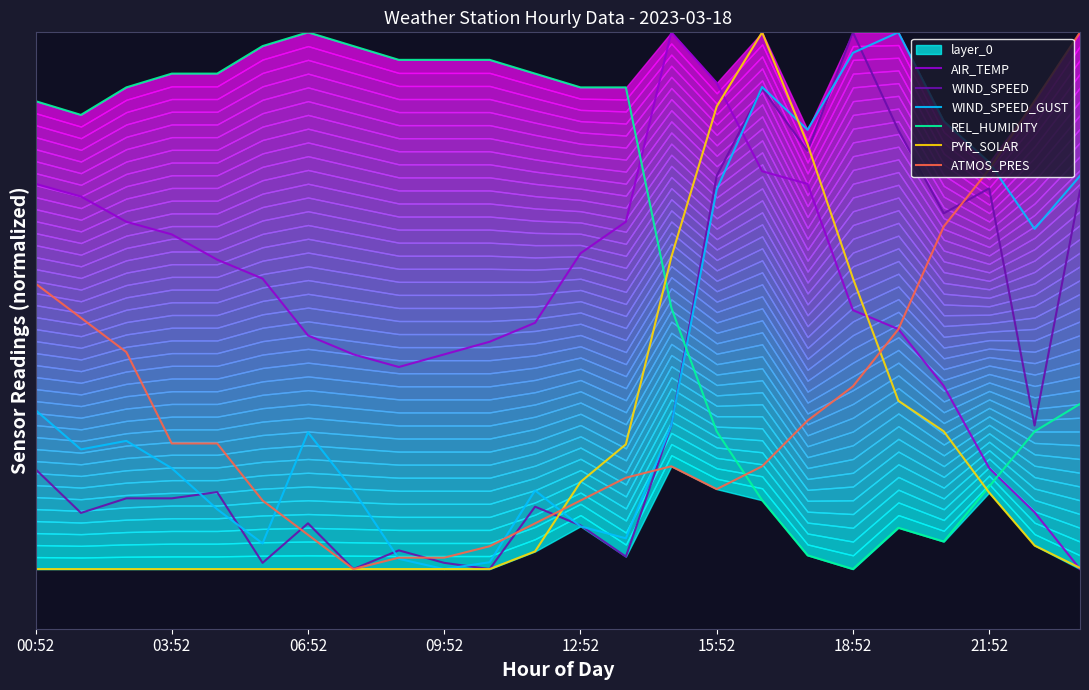

What is the difference between the maximum and second lowest values in the ATMOS_PRES series?

8.8